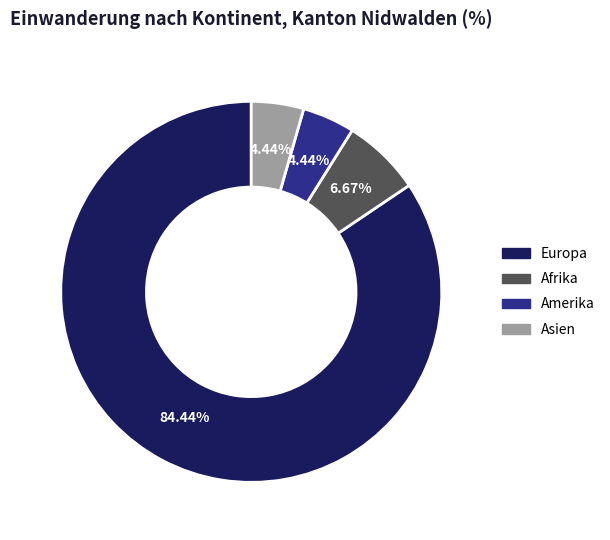

To the nearest percent, what is the difference between the largest and smallest slice percentages?

80%